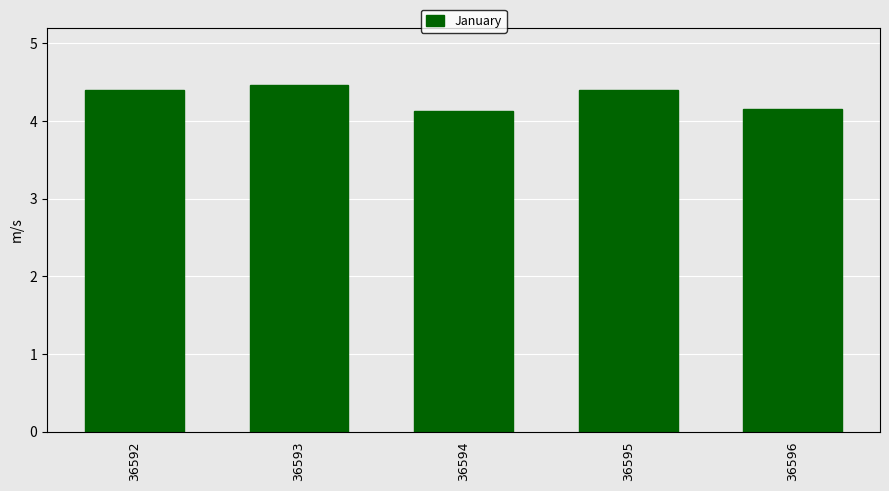

What is the minimum value shown in the chart?

4.1